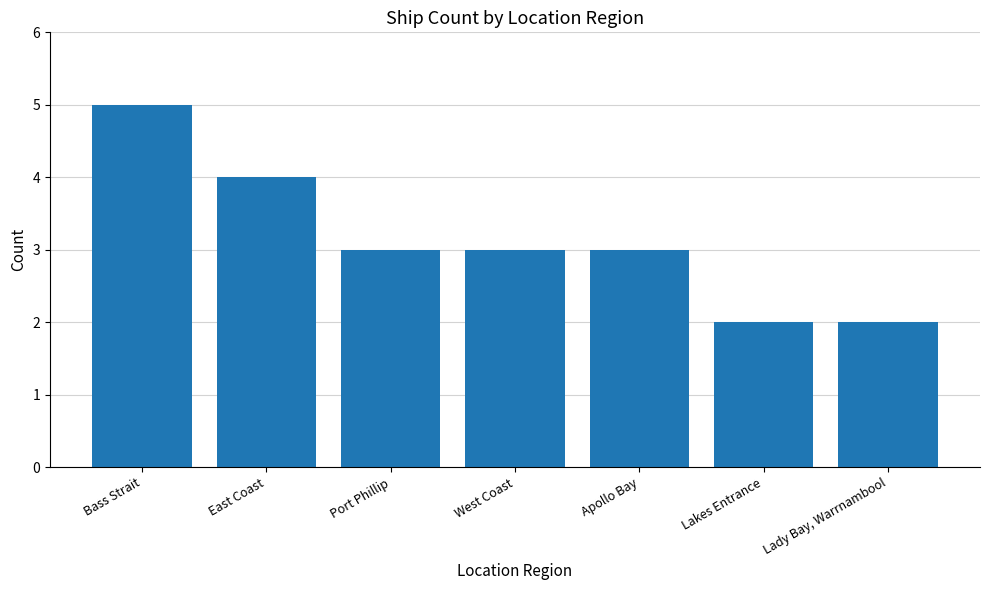

What is the label of the 4th bar from the left?

West Coast